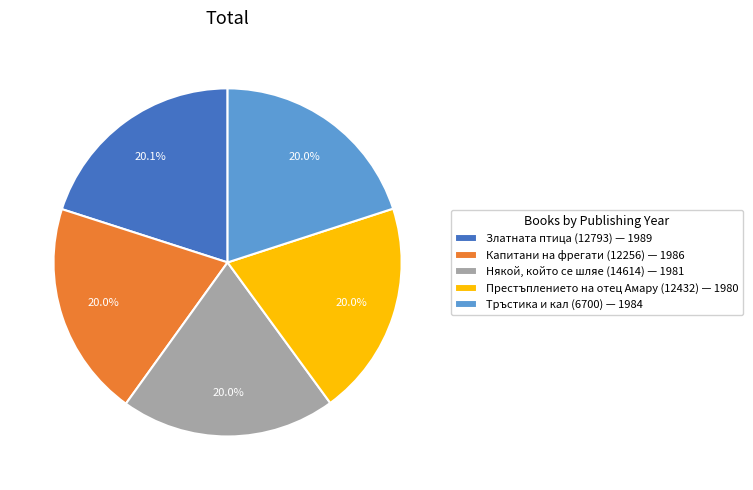

What percentage do Някой, който се шляе (14614) and Тръстика и кал (6700) together represent?

40.0%